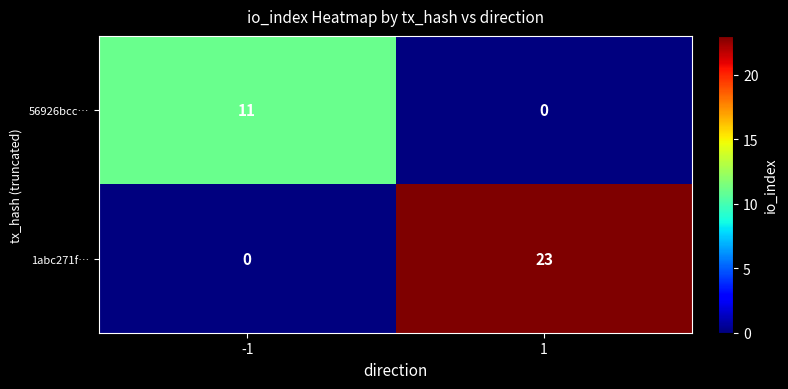

Rank the series at -1 from lowest to highest value.

1abc271f…, 56926bcc…